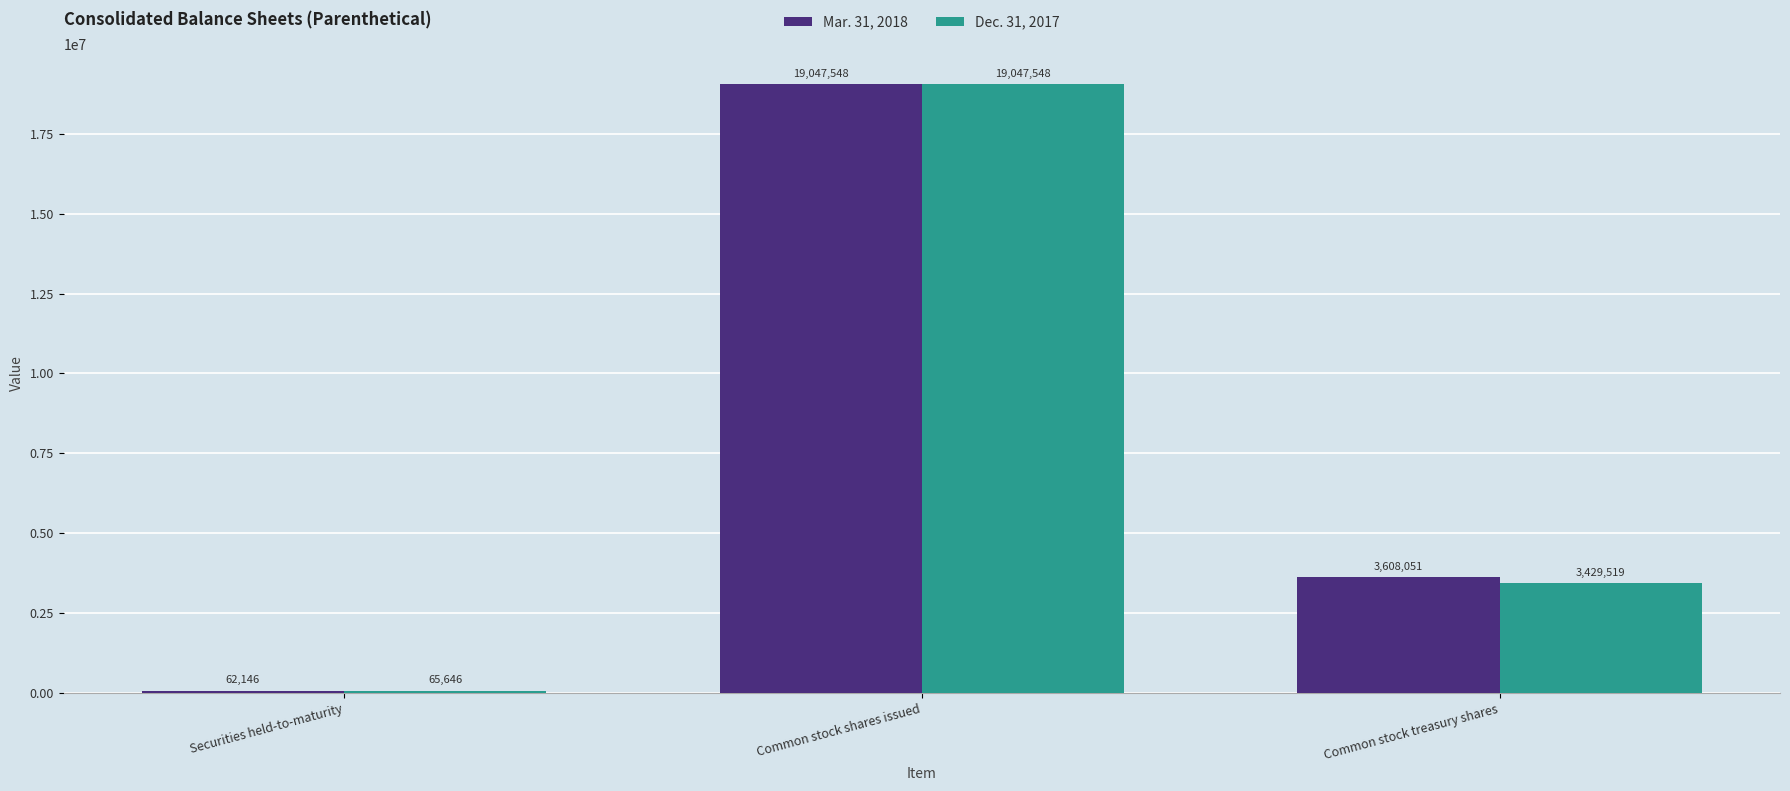

The Dec. 31, 2017 series shows 4910738 at Common stock treasury shares. True or false?

False